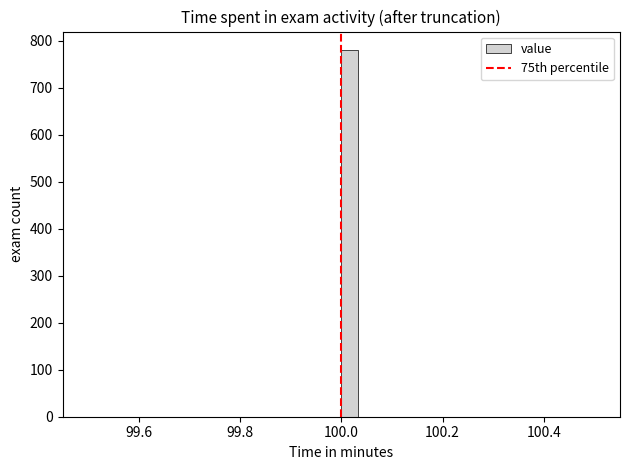

Around what value on the x-axis is the tallest bar? Give the approximate position of its centre, as read against the axis.

100.02